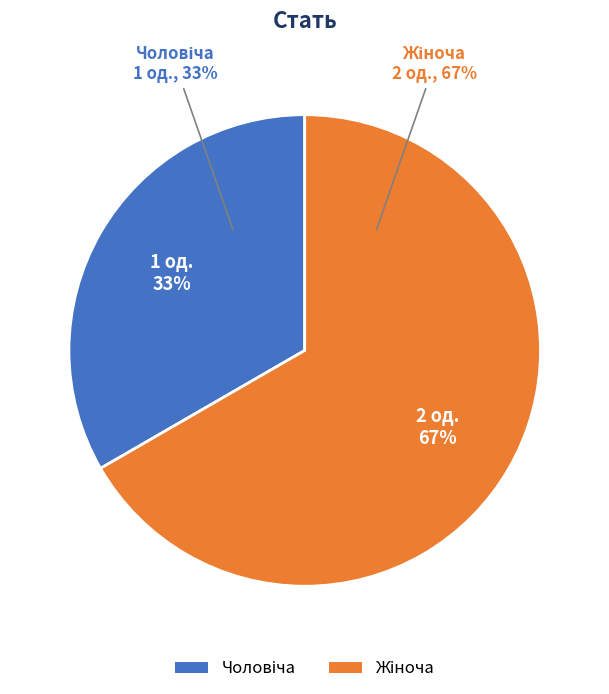

Which slice represents more than half of the pie?

Жіноча